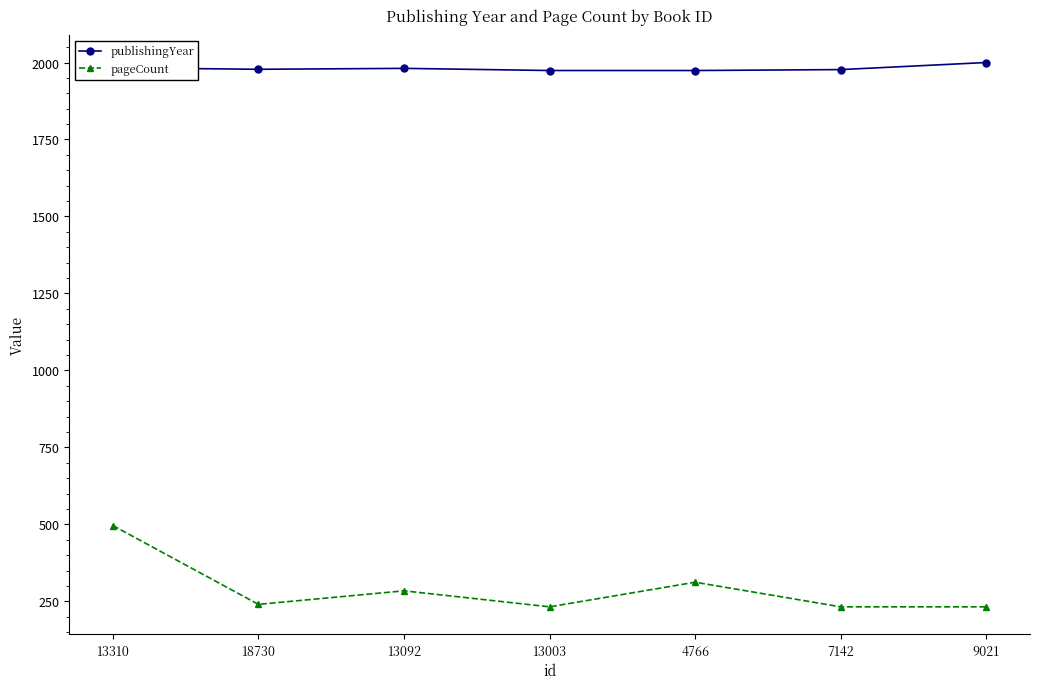

What is the difference between the highest and lowest values at 4766?

1662